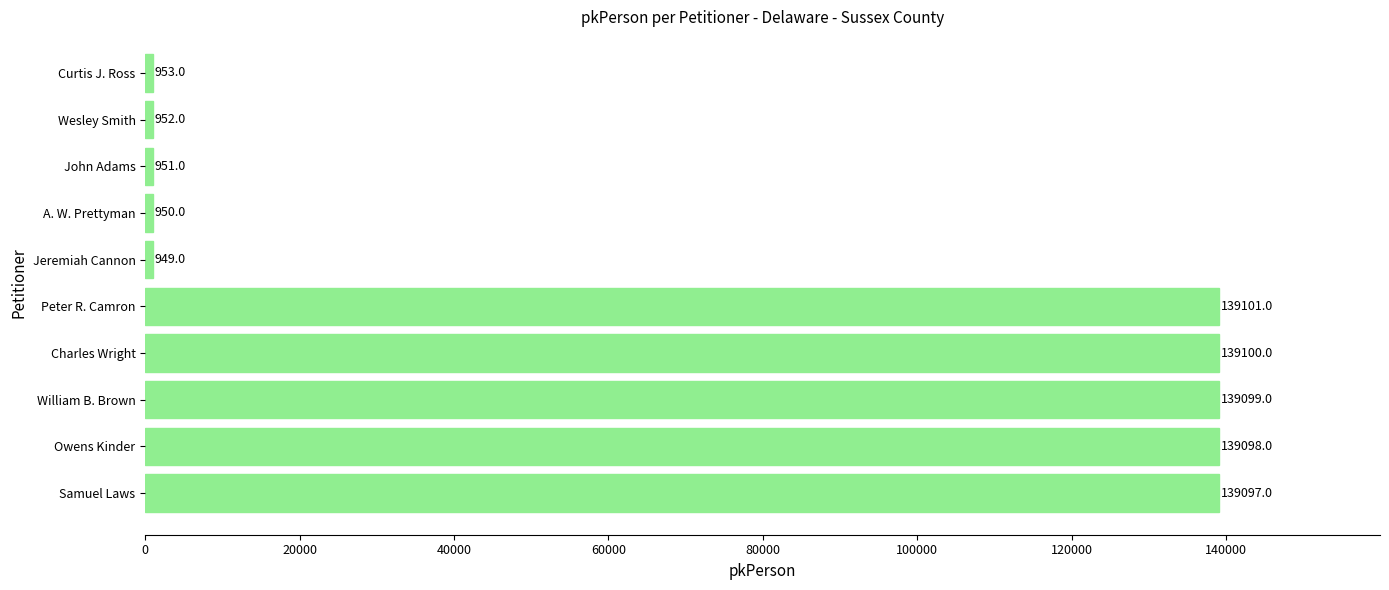

Is it true that the value at Curtis J. Ross is 953?

True